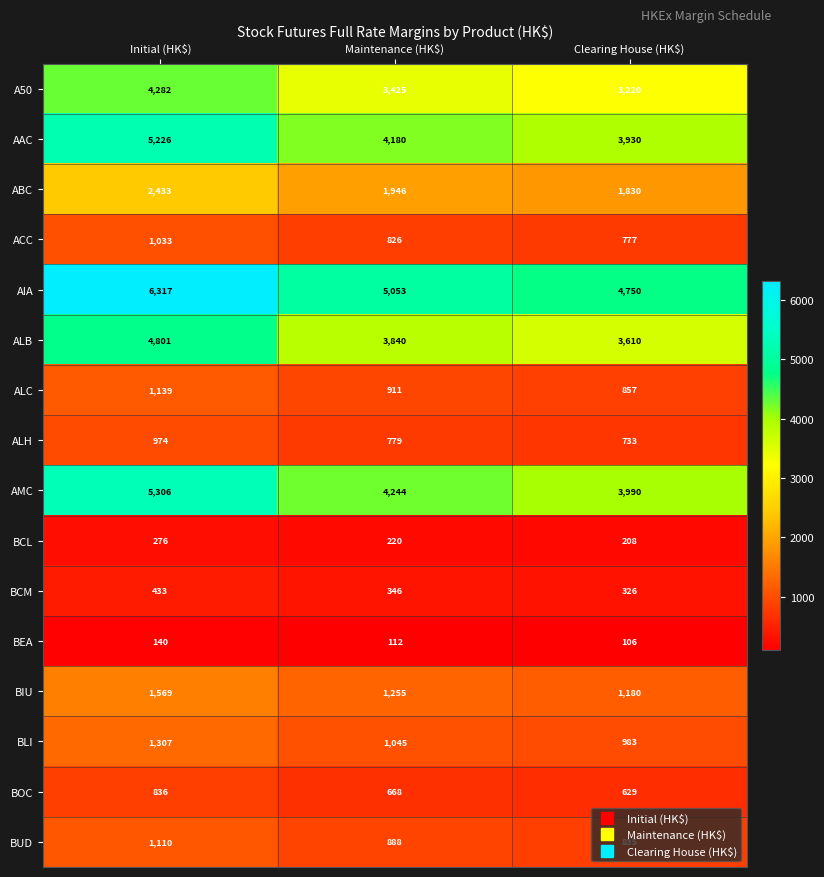

True or false: A50 has a value of 1200 at Initial (HK$).

False